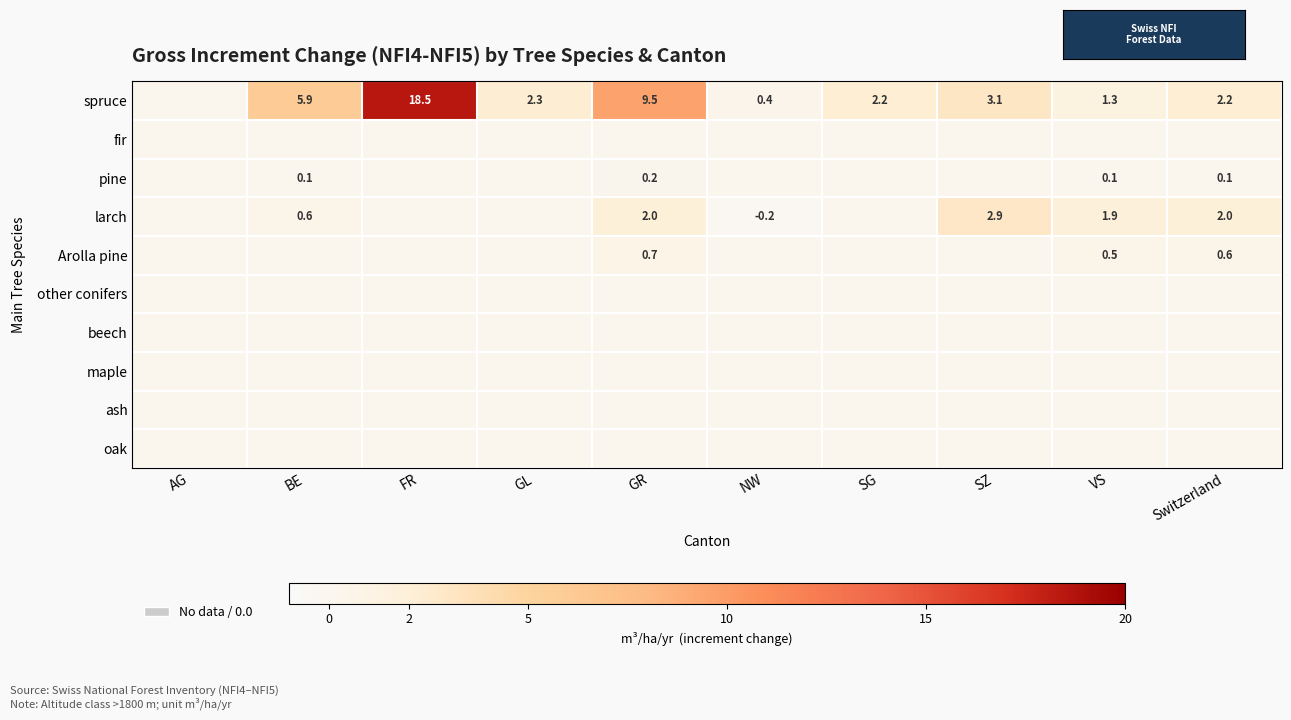

The value of larch at SZ is 1.8. True or false?

False